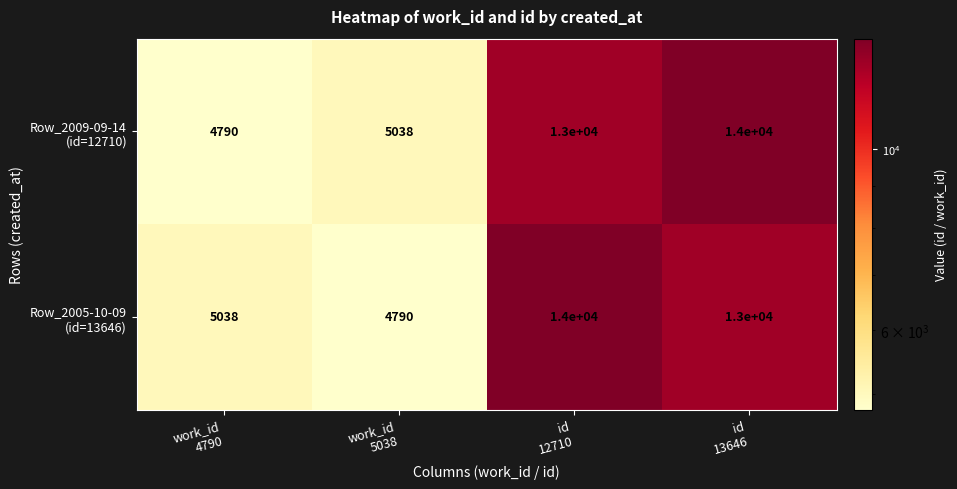

At how many categories does at least one series exceed 13574?

2